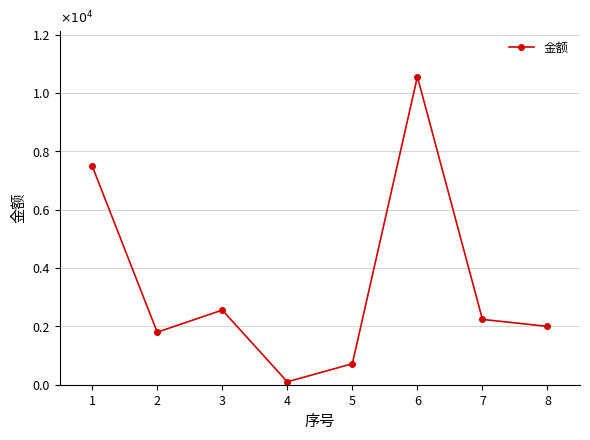

Where is the first local minimum?

2